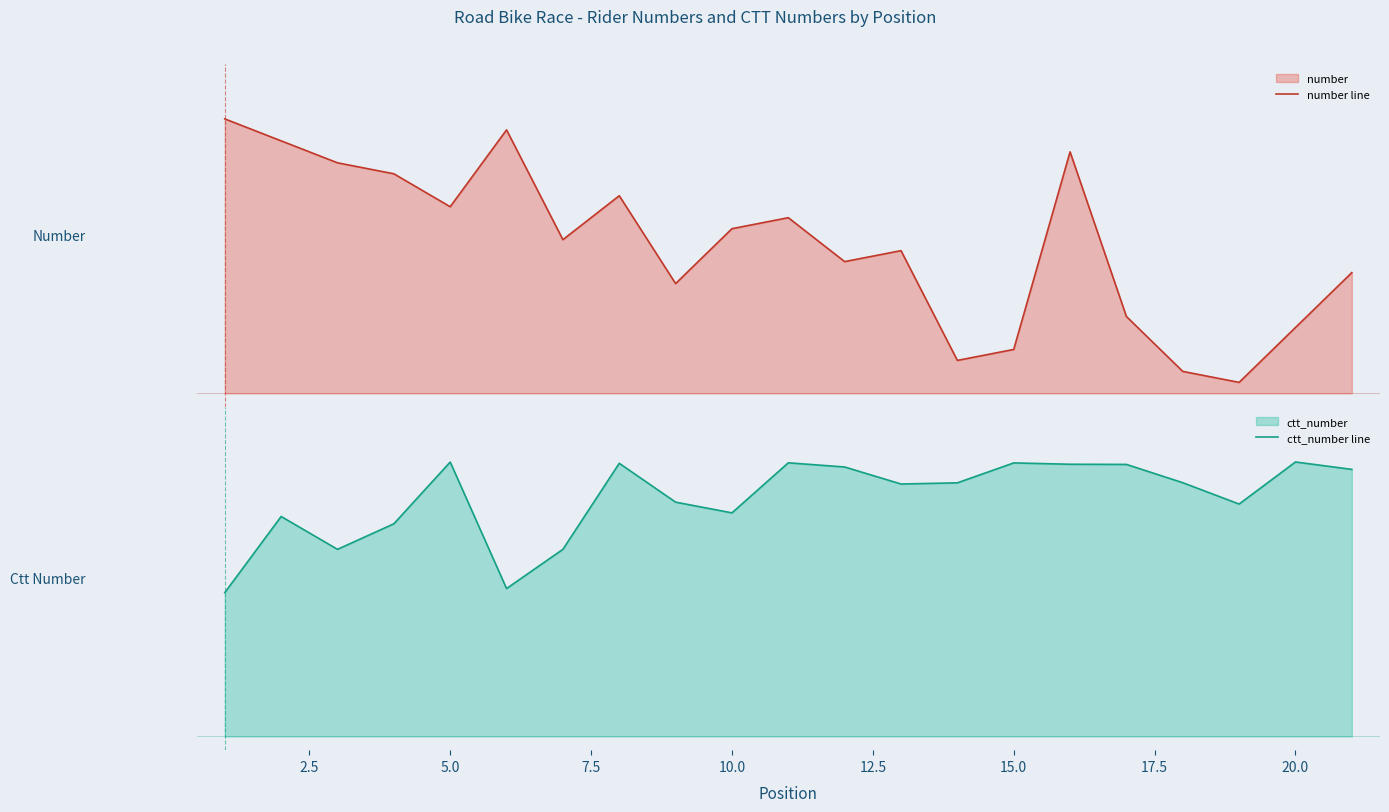

Reading right to left, what are all the values shown in this chart?

number line: 0.4	0.2	0.0	0.1	0.3	0.9	0.2	0.1	0.5	0.5	0.6	0.6	0.4	0.7	0.6	1.0	0.7	0.8	0.8	0.9	1.0
ctt_number line: 1.0	1.0	0.8	0.9	1.0	1.0	1.0	0.9	0.9	1.0	1.0	0.8	0.9	1.0	0.7	0.5	1.0	0.8	0.7	0.8	0.5